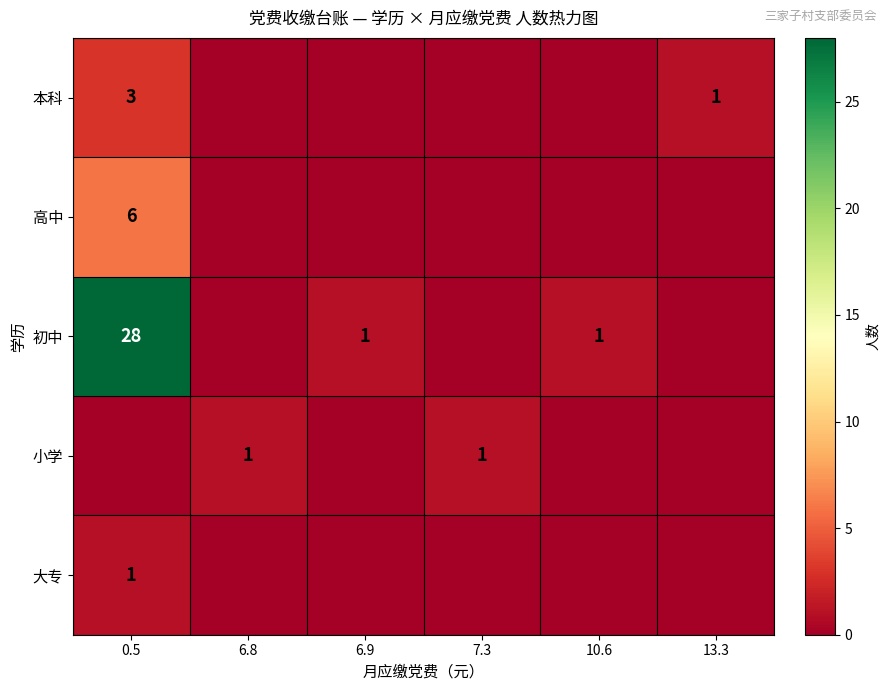

The 本科 series shows 1 at 13.3. True or false?

True